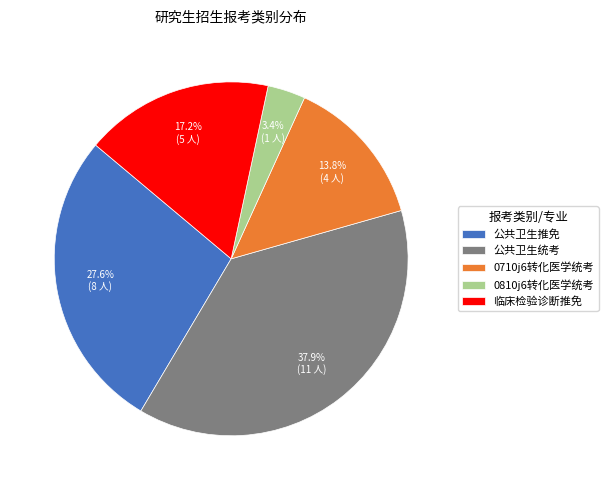

Combined, do 公共卫生推免 and 0810j6转化医学统考 account for over 50%?

No